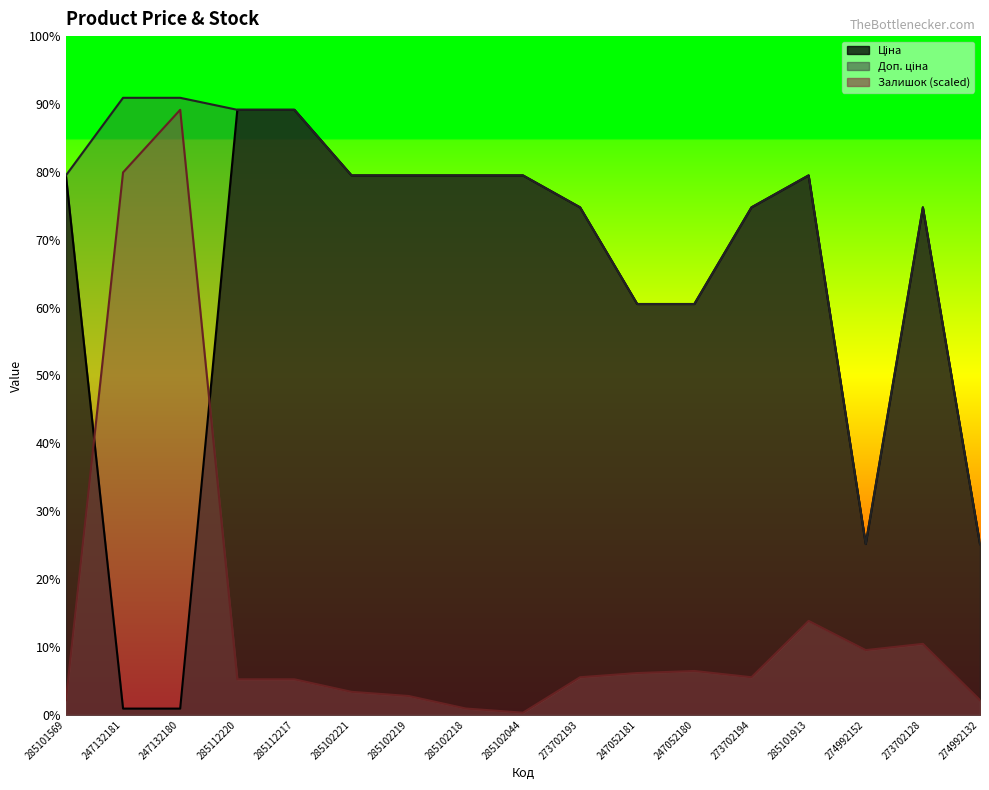

In Ціна, how many points are lower than both neighbors (excluding endpoints)?

1